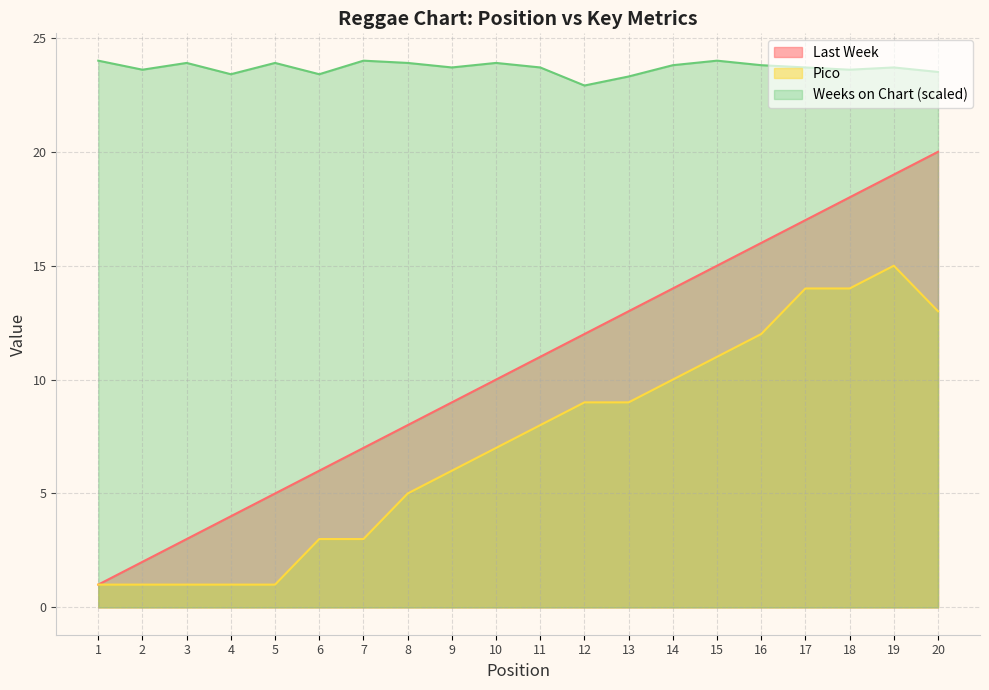

True or false: Pico and Weeks on Chart cross at least once.

False